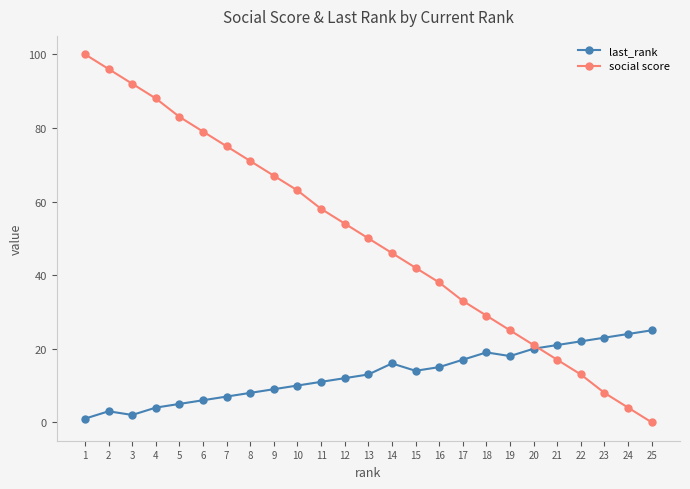

At which category does the chart reach its peak across all series?

1